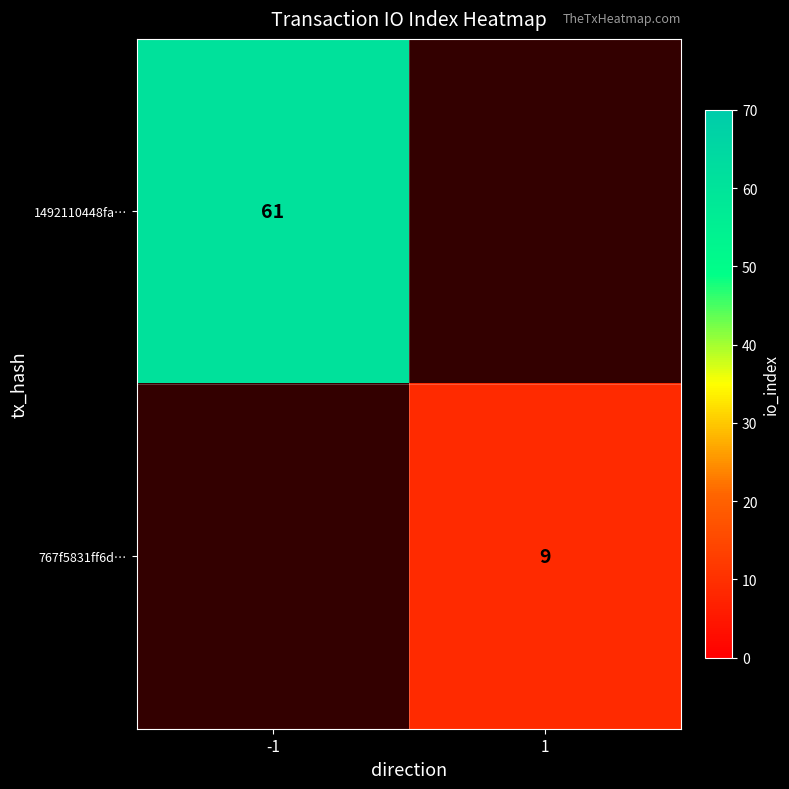

Is it true that 1492110448fa… equals 22 at -1?

False